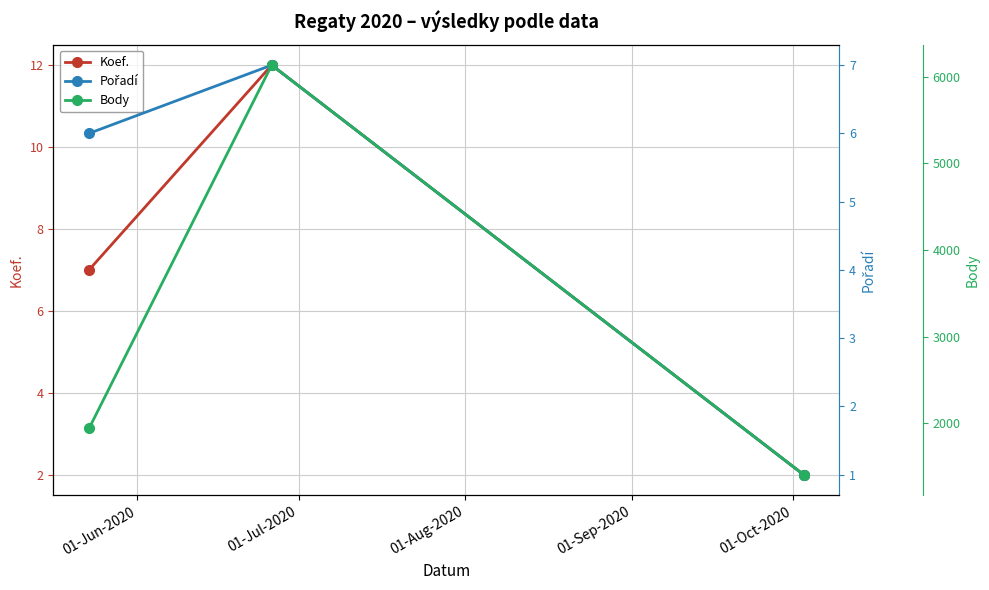

What are all the series names shown in the legend?

Koef., Pořadí, Body